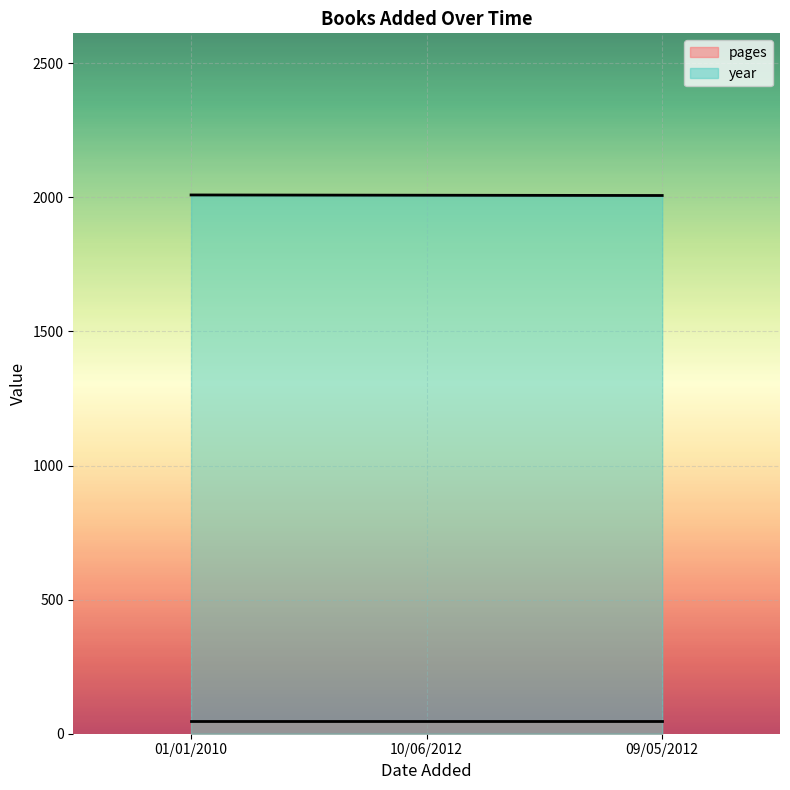

Reading left to right, extract all data points from this chart.

01/01/2010=2009	10/06/2012=2008	09/05/2012=2007